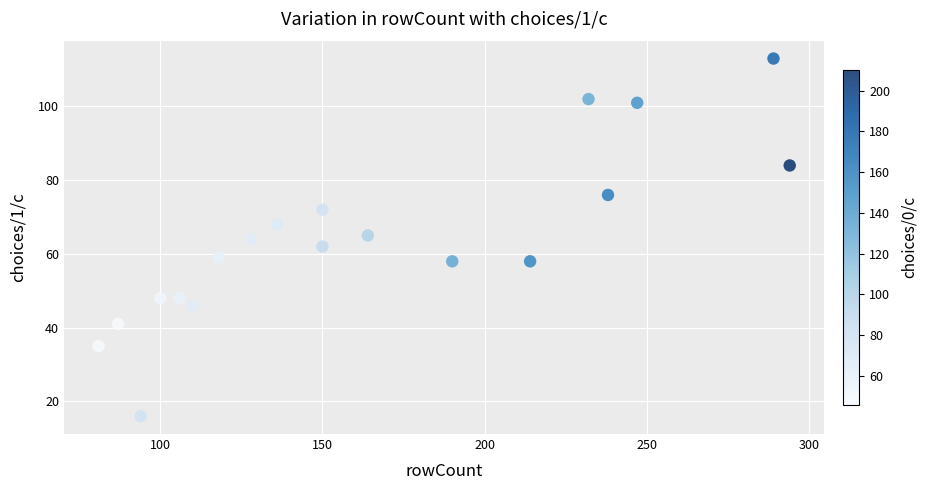

What is the range of X values (max minus min)?

213